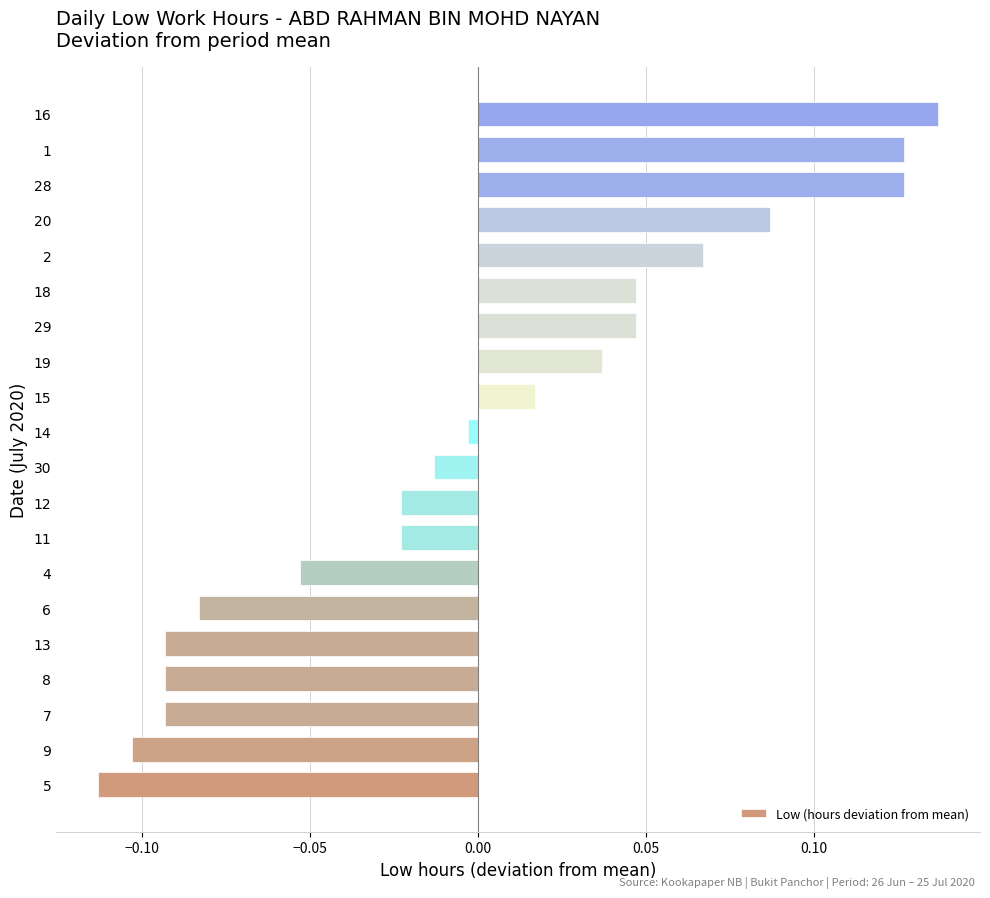

Which has a higher value, 13 or 5?

13